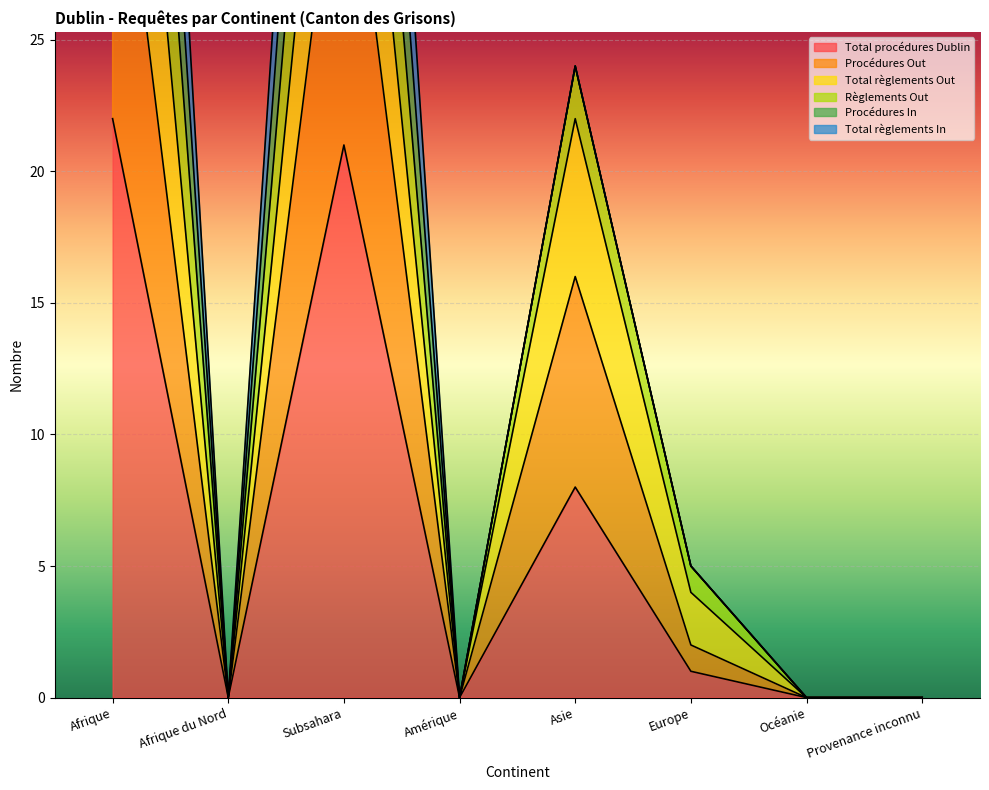

Which category has the highest value in the Total procédures Dublin series?

Afrique